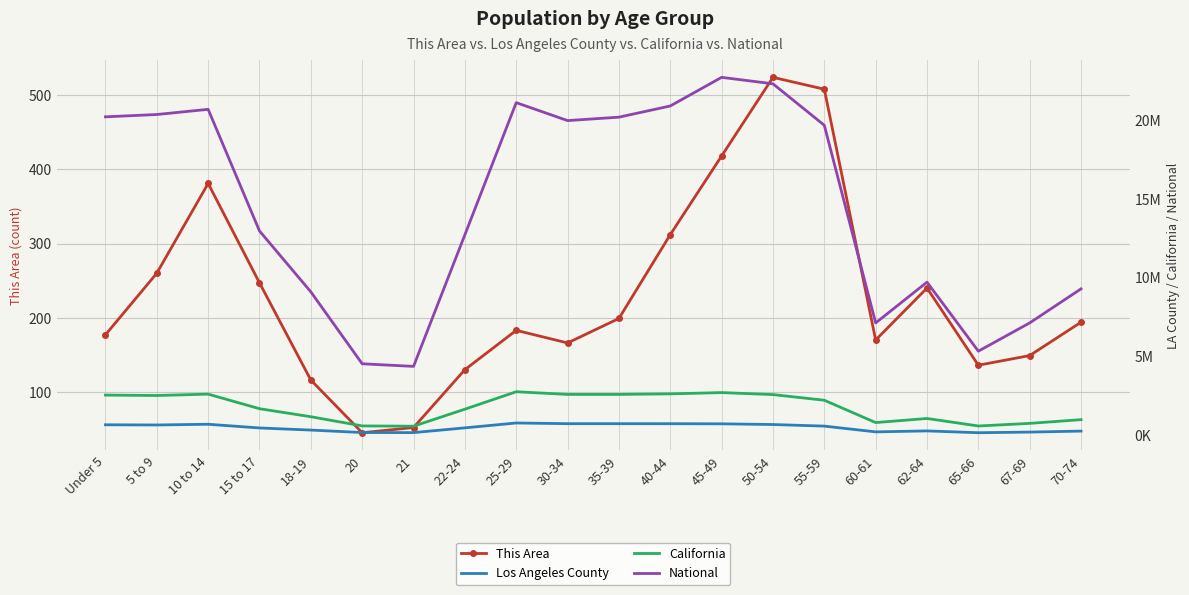

What is the difference between the California values at 40-44 and 15 to 17?

942193